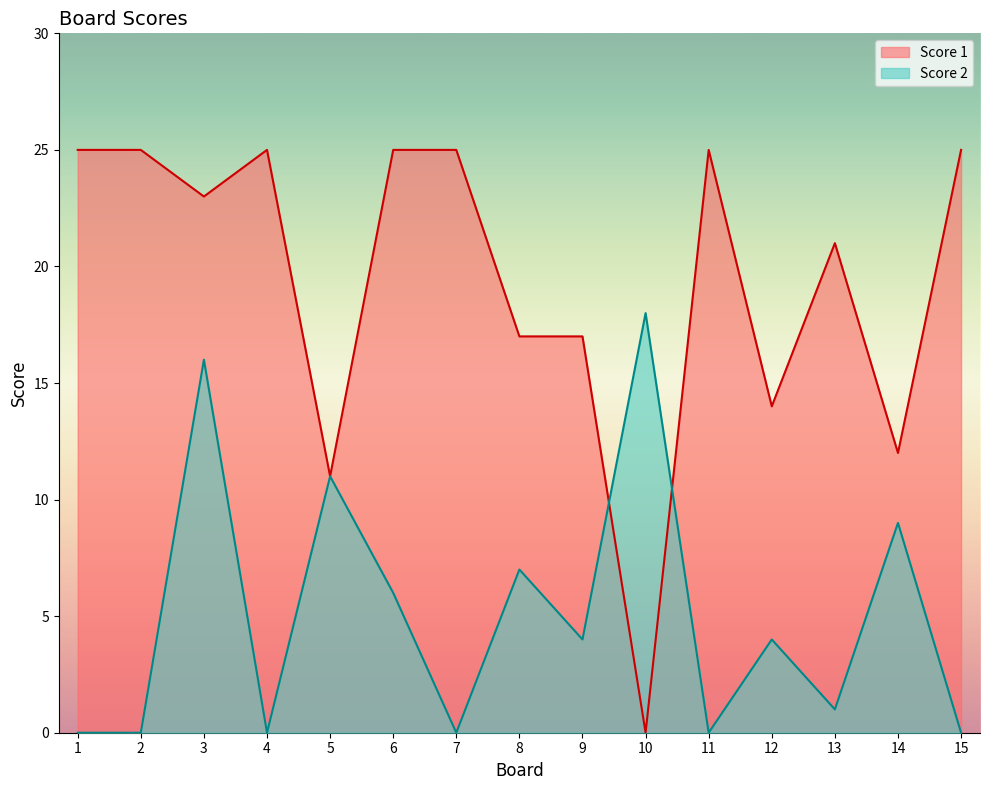

List the series in order of their peak value, lowest first.

Score 2, Score 1